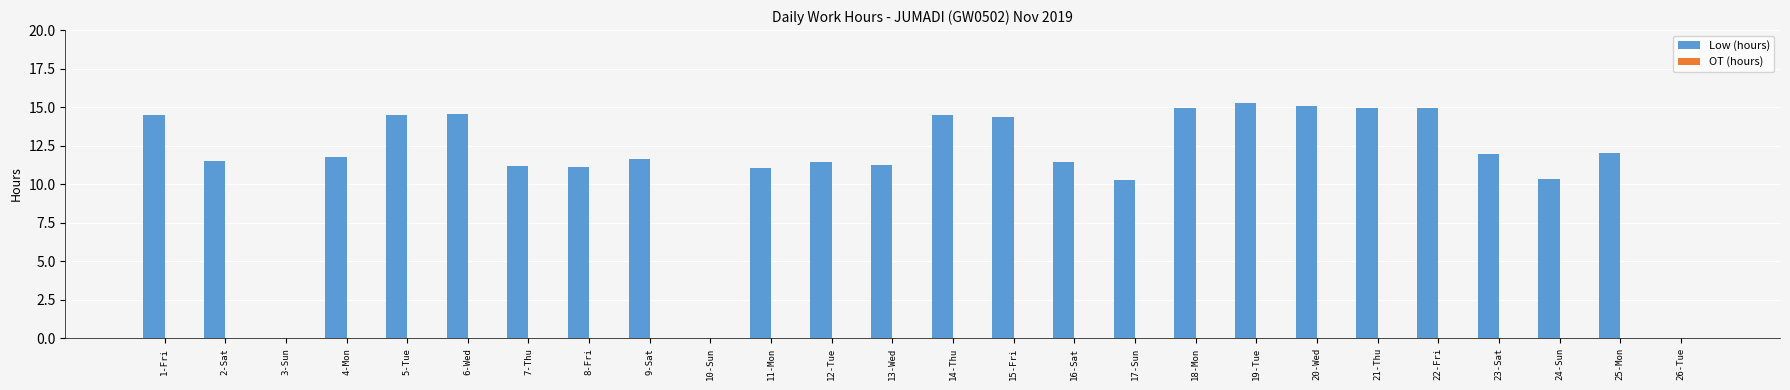

What is the sum of all values?

294.2